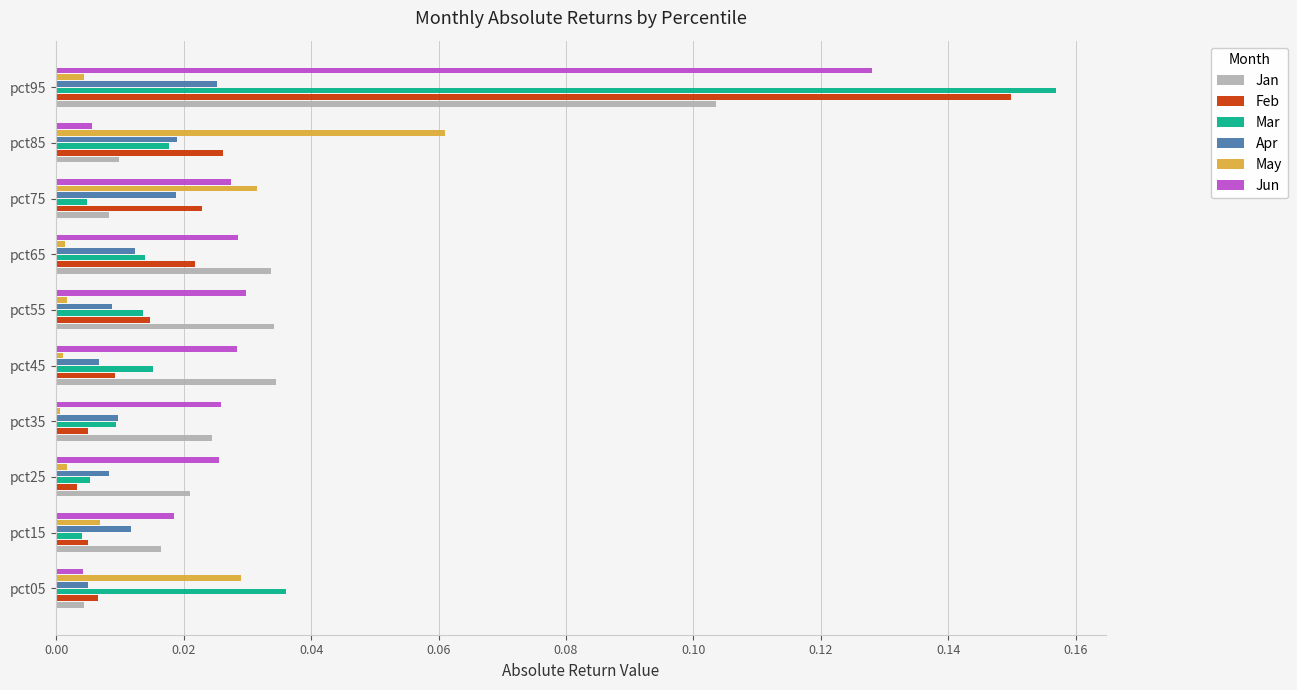

List the series in order of their peak value, highest first.

Mar, Feb, Jun, Jan, May, Apr